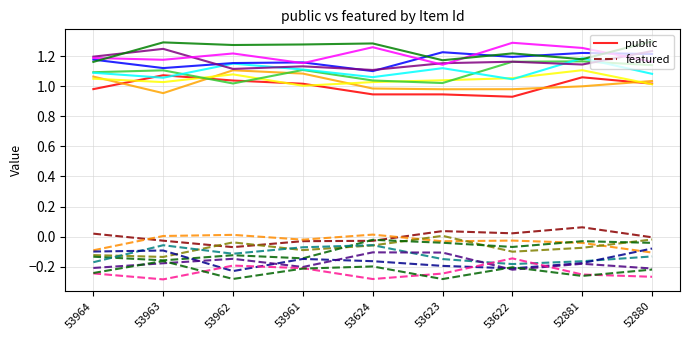

True or false: featured and public intersect in this chart.

False